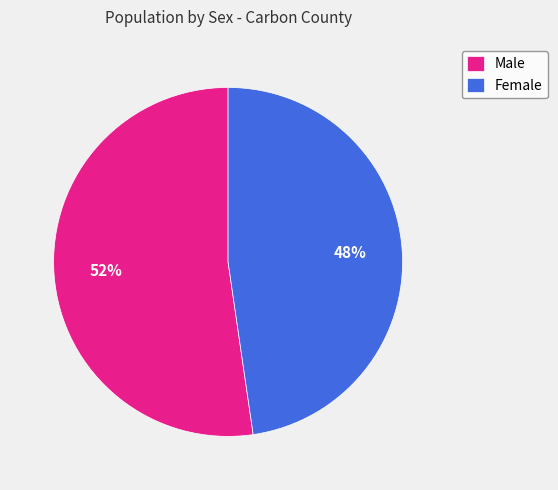

What is the ratio of the value at Female to the value at Male?

0.9